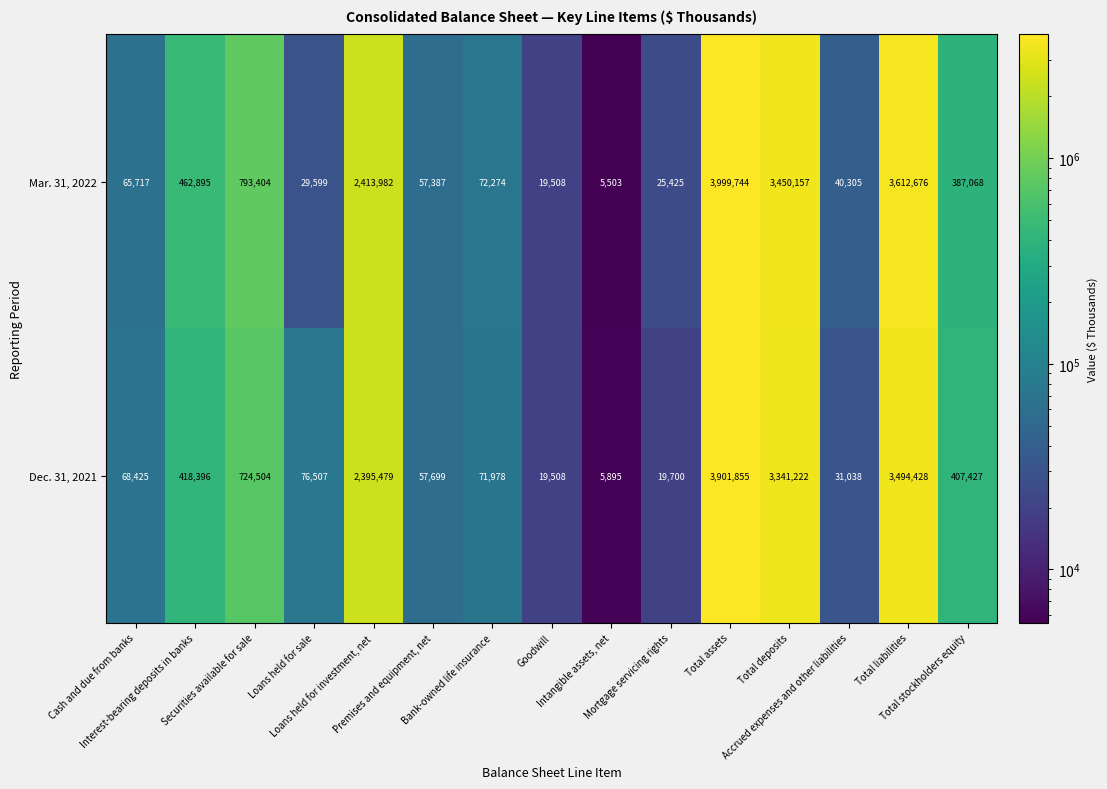

What is the average value of the Dec. 31, 2021 series?

1002271